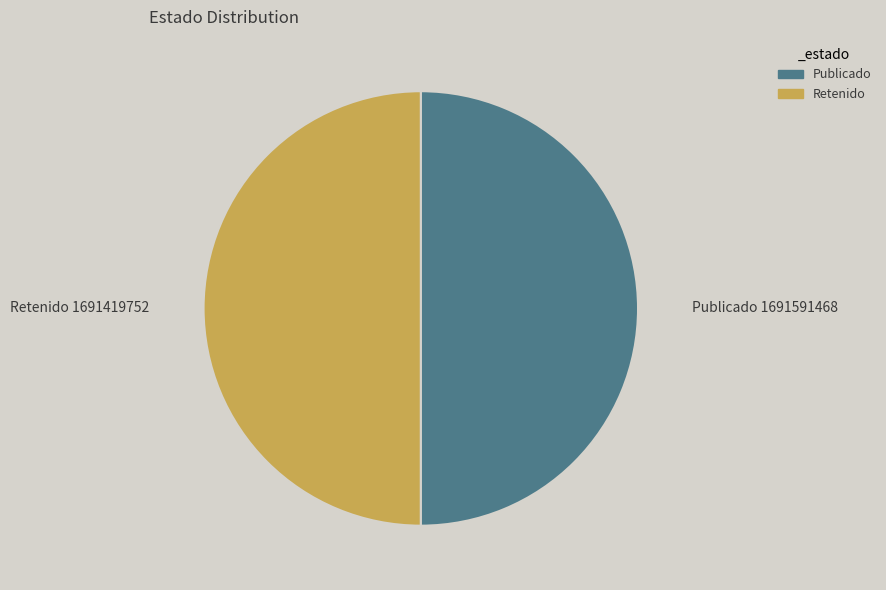

Is it true that Publicado is 50% of the pie?

True